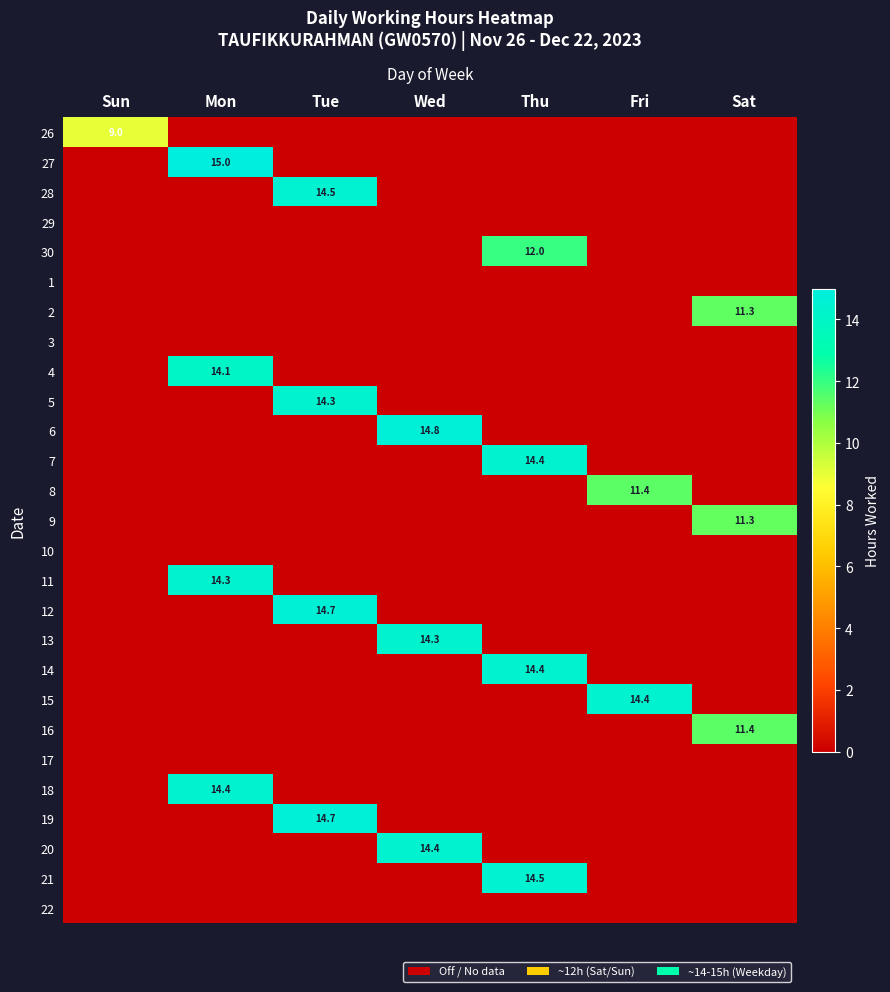

The value of 20 at Thu is 0.0. True or false?

True